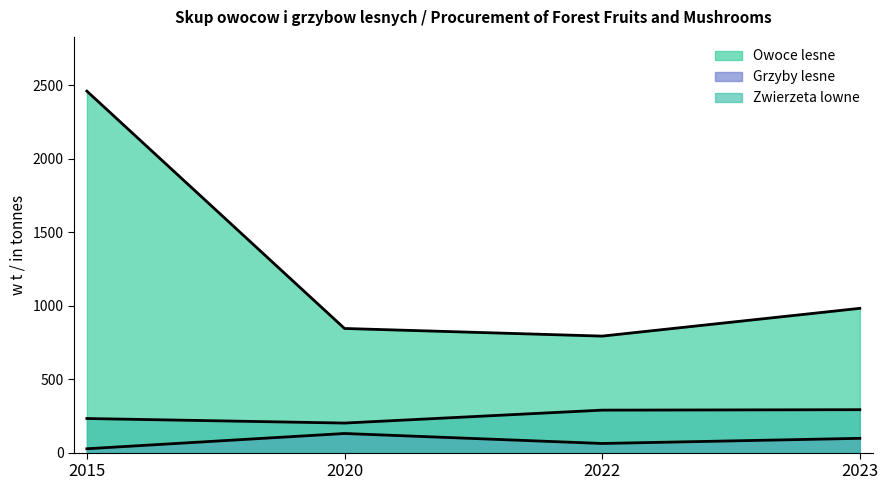

Rank the series by their maximum value, from lowest to highest.

Grzyby lesne, Zwierzeta lowne, Owoce lesne